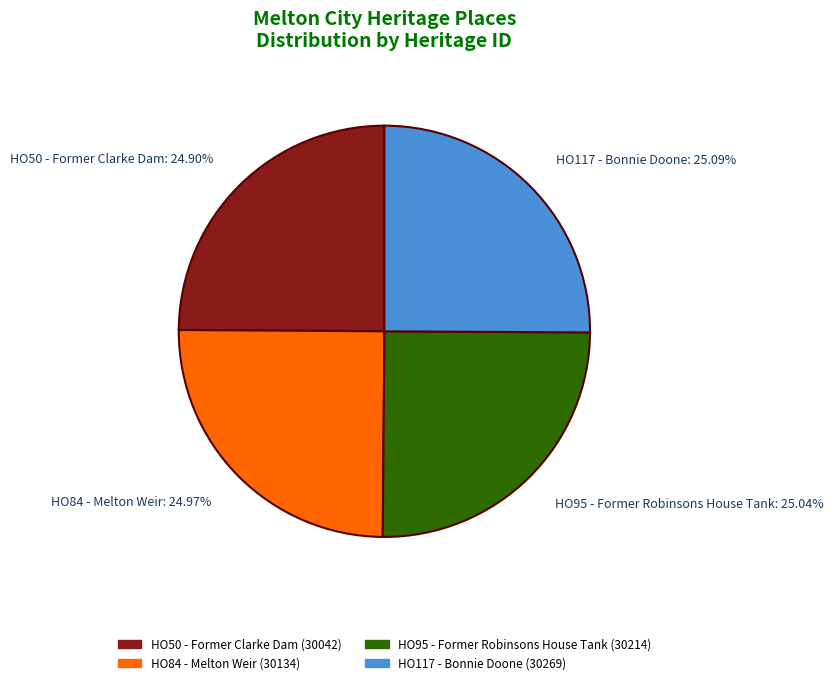

Is there a majority slice in this chart?

No